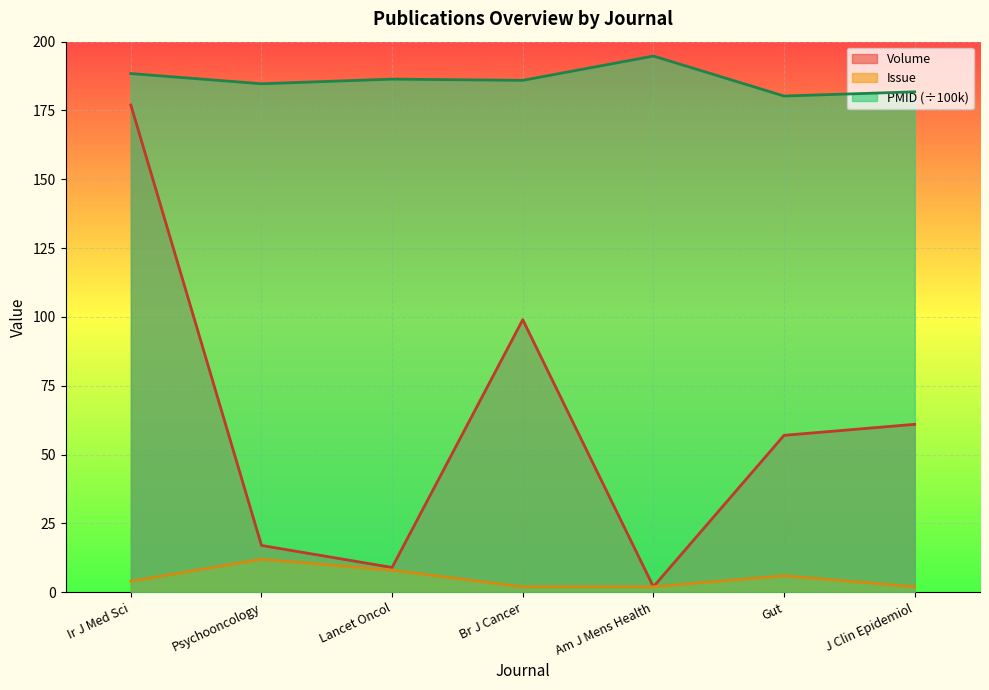

What is the difference between the second highest and minimum values in the Volume series?

97.0